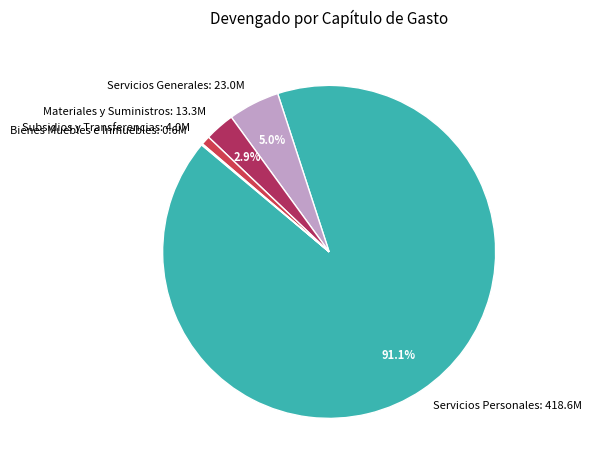

Is there any slice that represents more than half of the pie?

Yes